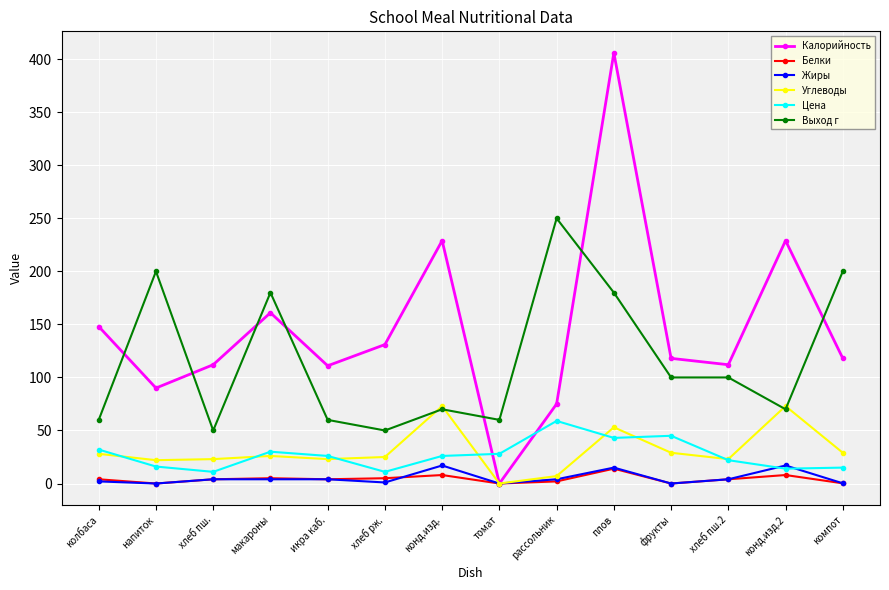

How many data points does each series have?

14